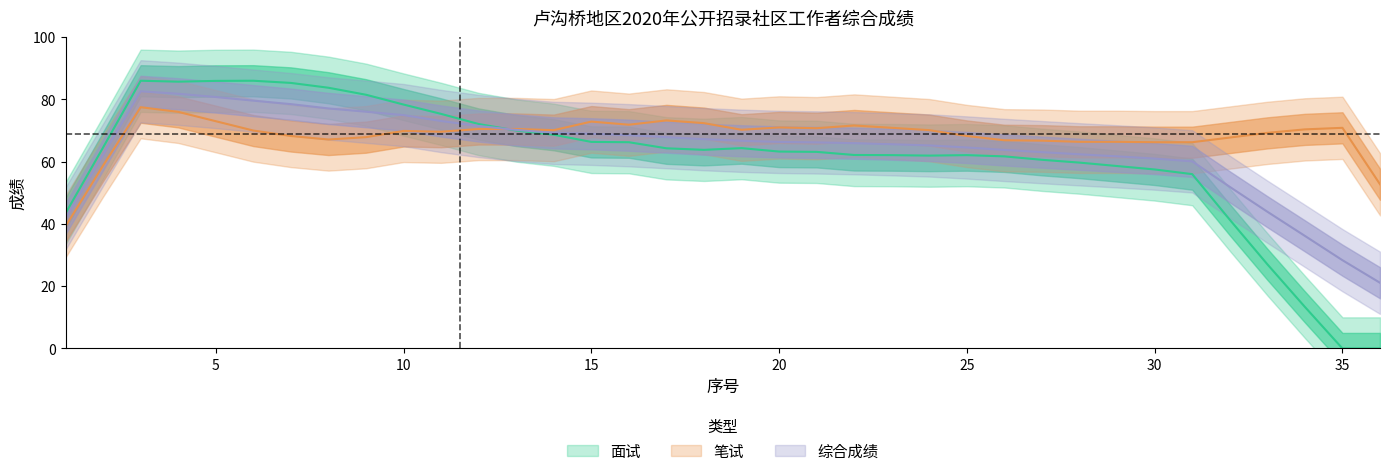

After their last crossing, which series has the higher values: 综合 or 笔试?

笔试